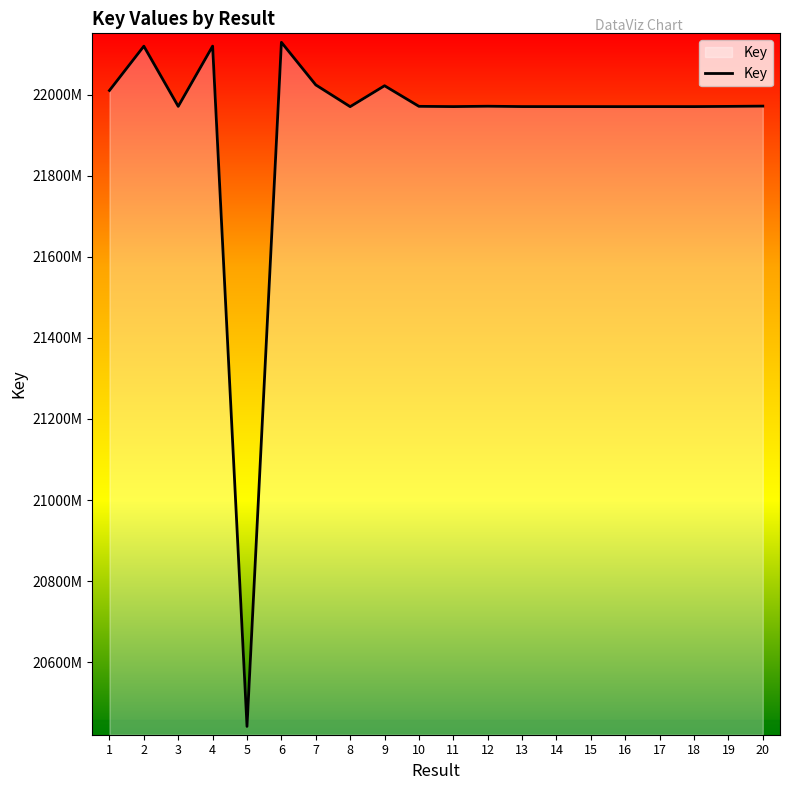

Does the chart display data point markers on the line(s)?

No